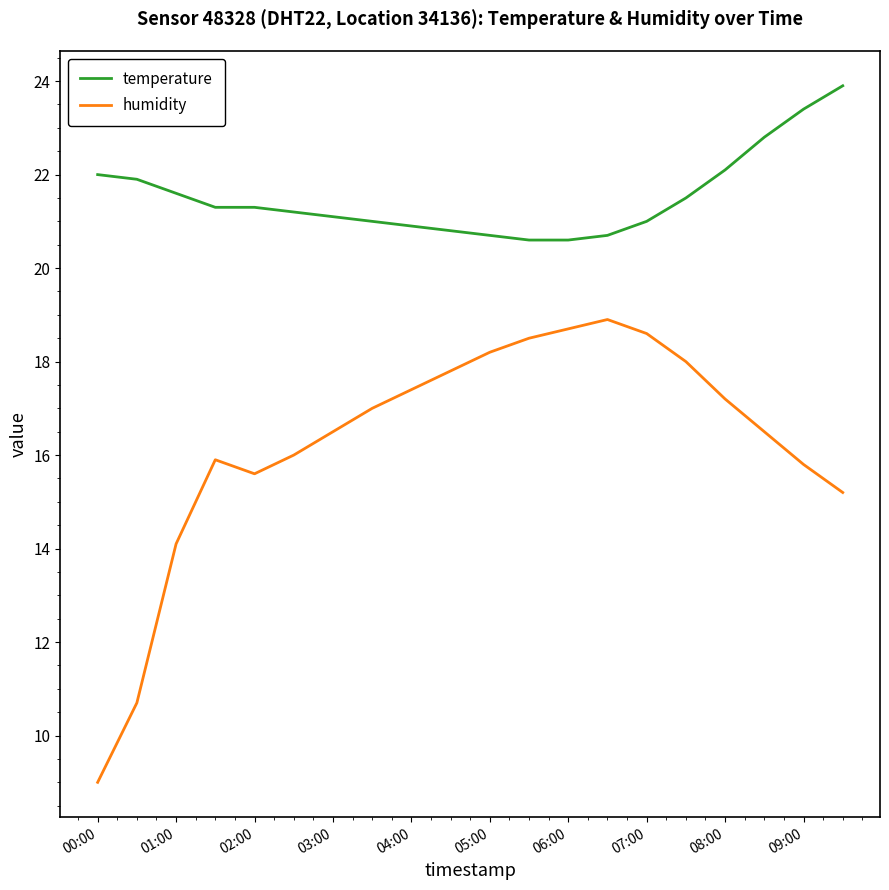

List the series in order of their peak value, lowest first.

humidity, temperature